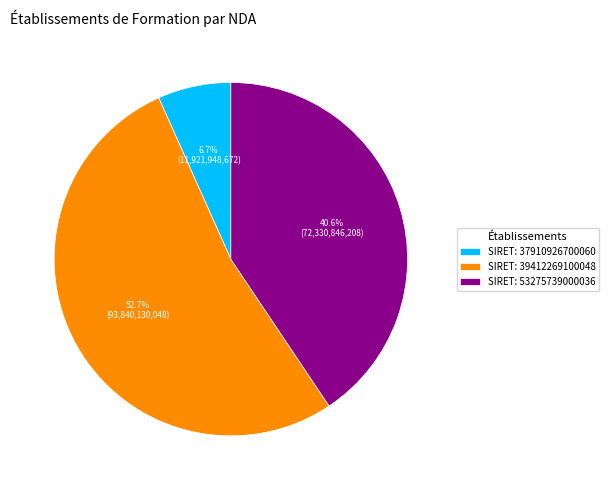

How many segments does this pie chart have?

3